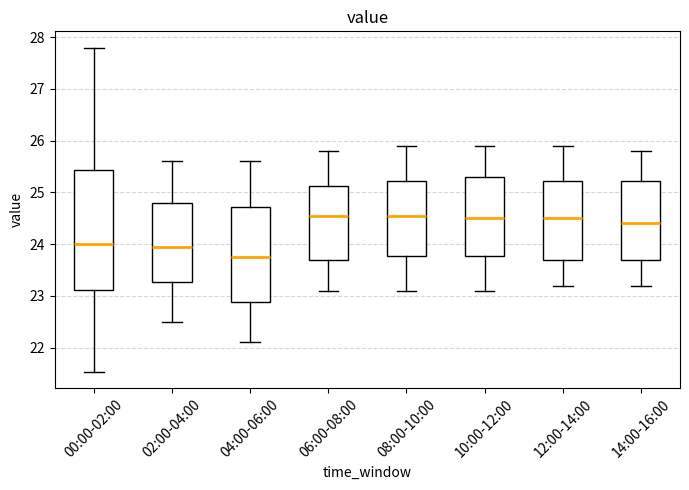

Reading left to right, transcribe this box plot: for each box, give where its median line is, the range the box spans, and where its two whiskers end, as read against the y-axis. The values are not printed on the chart, so give them approximately, as read against the axis.

00:00-02:00: median 24.0, box 23.1 to 25.4, whiskers 21.5 to 27.8
02:00-04:00: median 24.0, box 23.3 to 24.8, whiskers 22.5 to 25.6
04:00-06:00: median 23.8, box 22.9 to 24.7, whiskers 22.1 to 25.6
06:00-08:00: median 24.6, box 23.7 to 25.1, whiskers 23.1 to 25.8
08:00-10:00: median 24.6, box 23.8 to 25.2, whiskers 23.1 to 25.9
10:00-12:00: median 24.5, box 23.8 to 25.3, whiskers 23.1 to 25.9
12:00-14:00: median 24.5, box 23.7 to 25.2, whiskers 23.2 to 25.9
14:00-16:00: median 24.4, box 23.7 to 25.2, whiskers 23.2 to 25.8